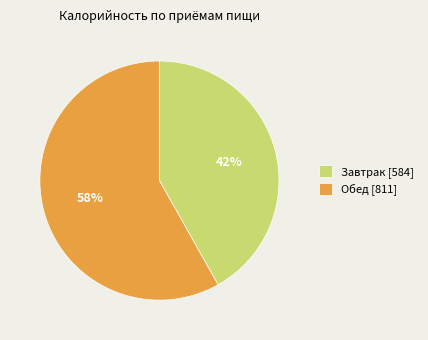

Is Обед the majority of the pie?

Yes